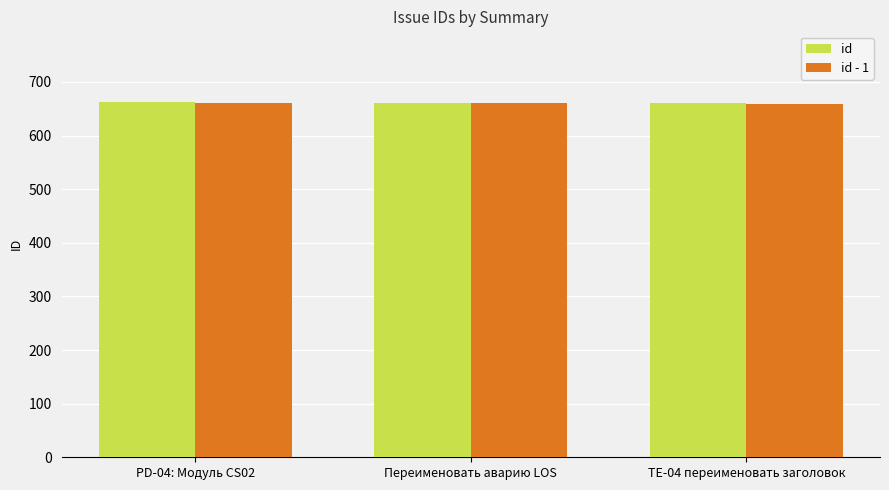

What is the label of the 2nd bar from the left?

Переименовать аварию LOS